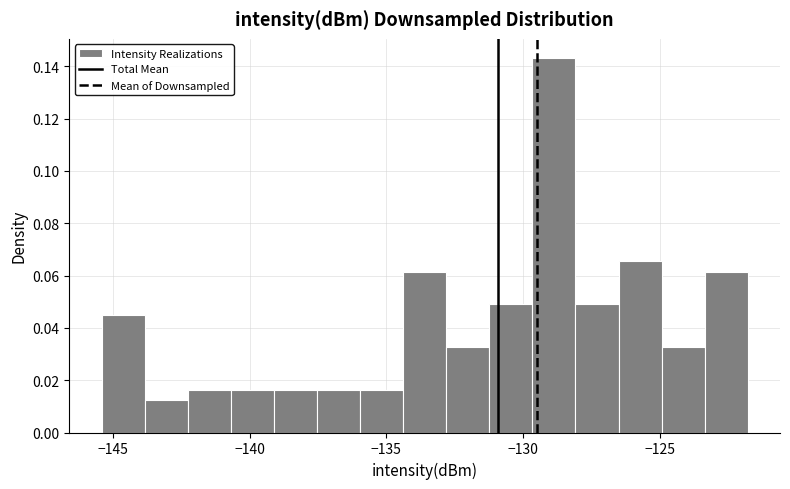

Around what value on the x-axis is the tallest bar? Give the approximate position of its centre, as read against the axis.

-129.0